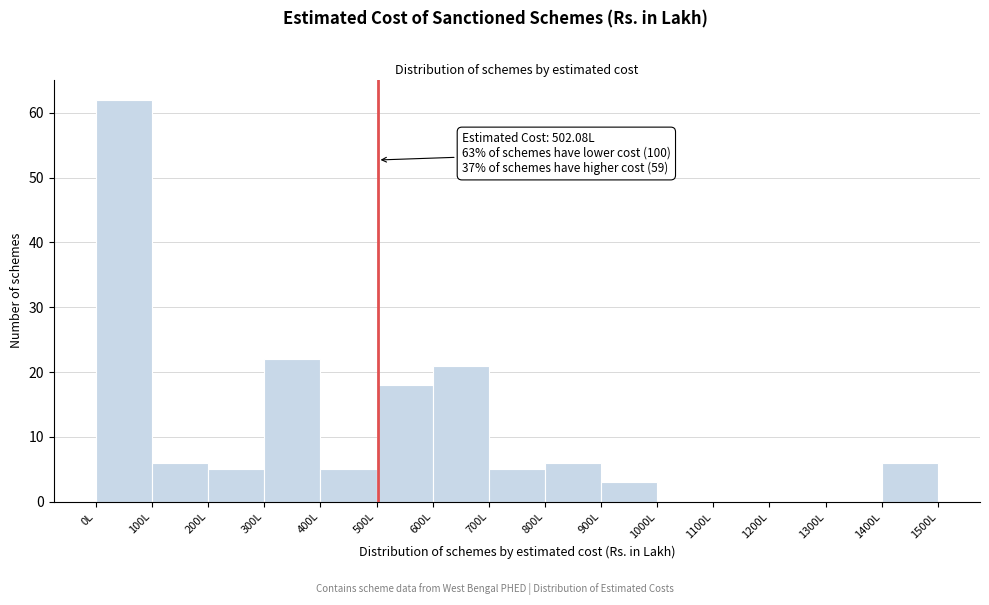

Which range on the x-axis has the tallest bar?

0 to 100